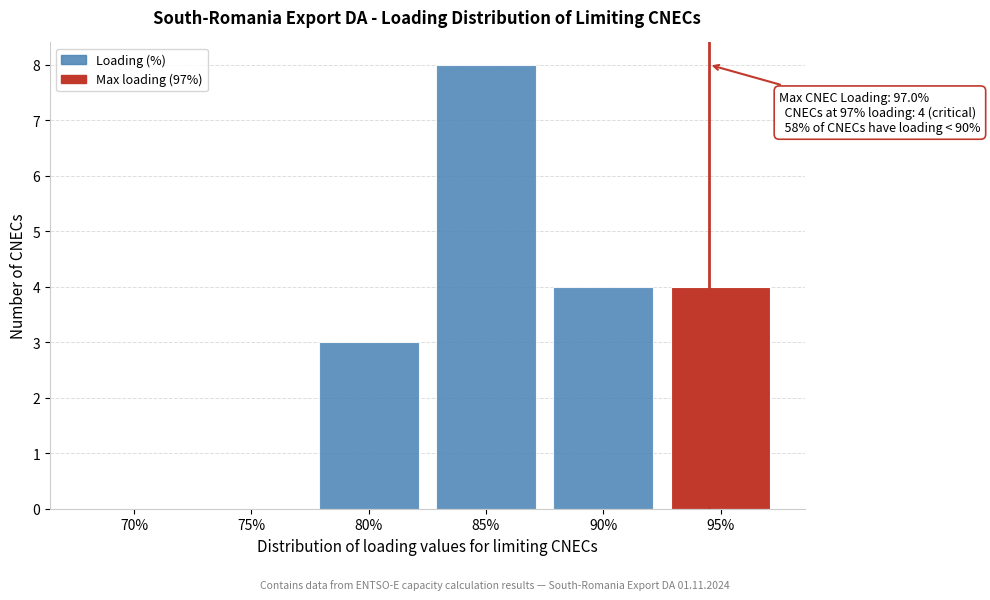

Reading left to right, what are all the values shown in this chart?

70%=0	75%=0	80%=3	85%=8	90%=4	95%=4